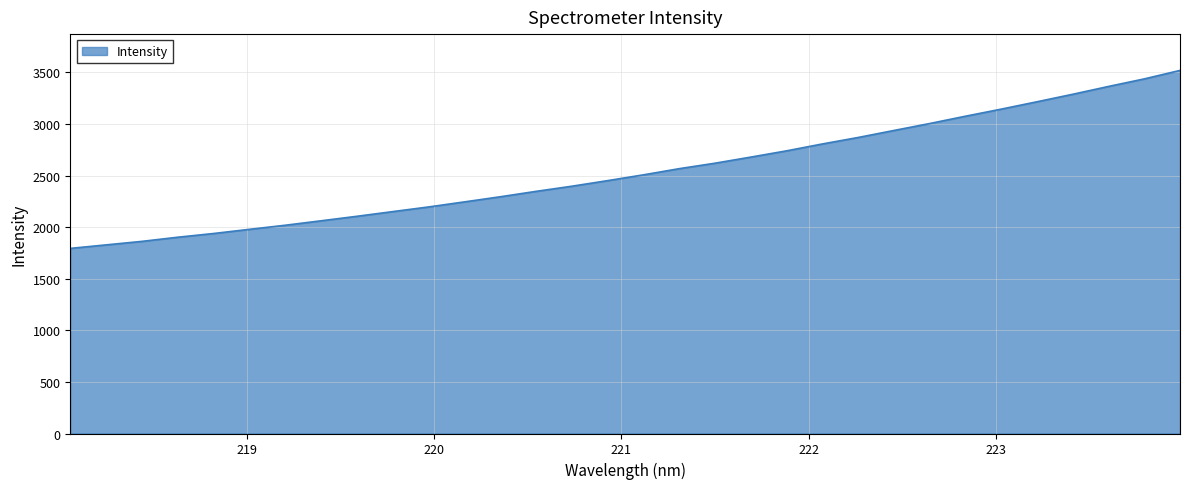

What is the minimum value shown in the chart?

1793.7